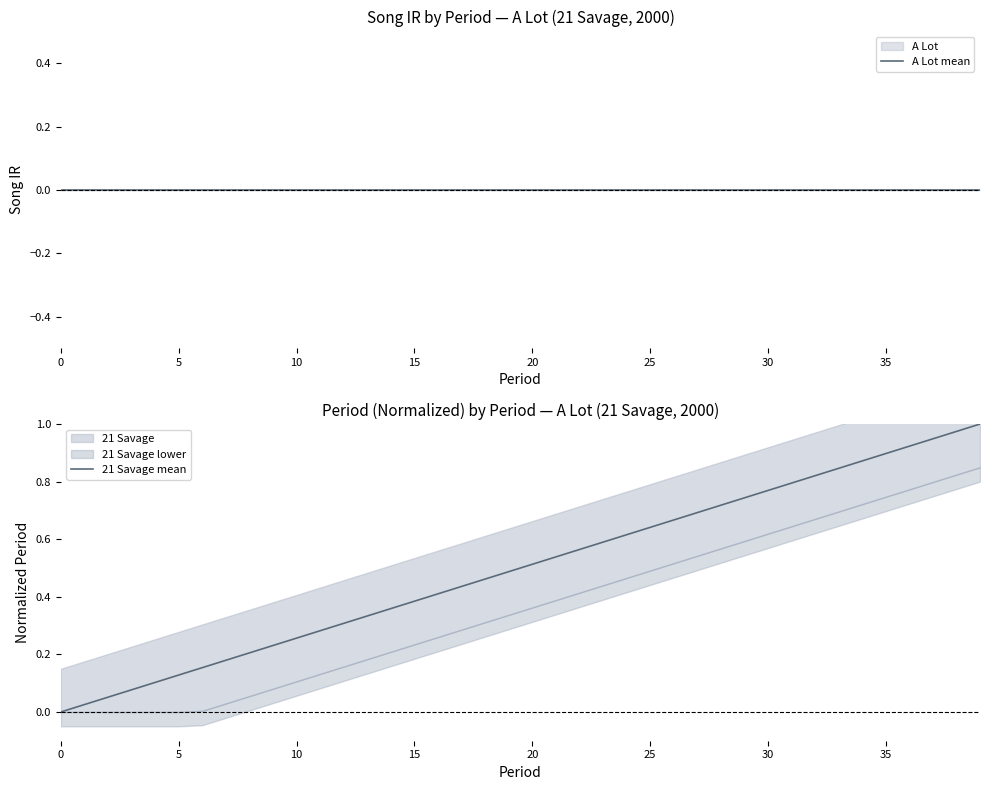

The 21 Savage mean series shows 0.2 at 15. True or false?

False